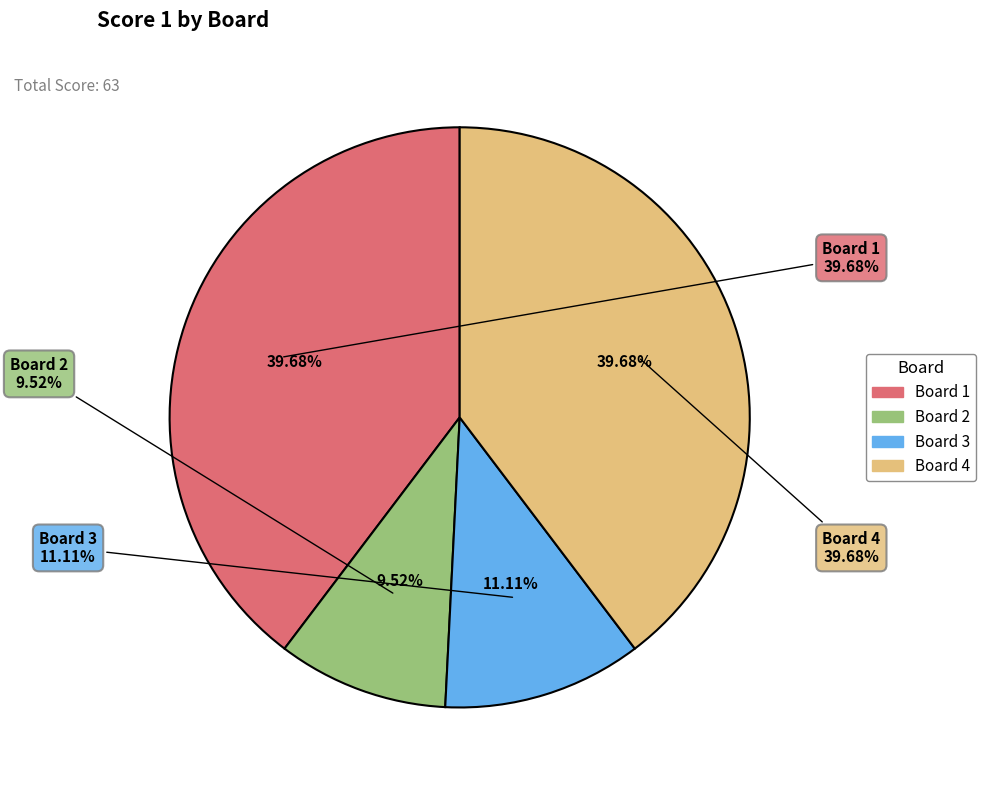

To the nearest percent, what is the difference between the largest and smallest slice percentages?

30%